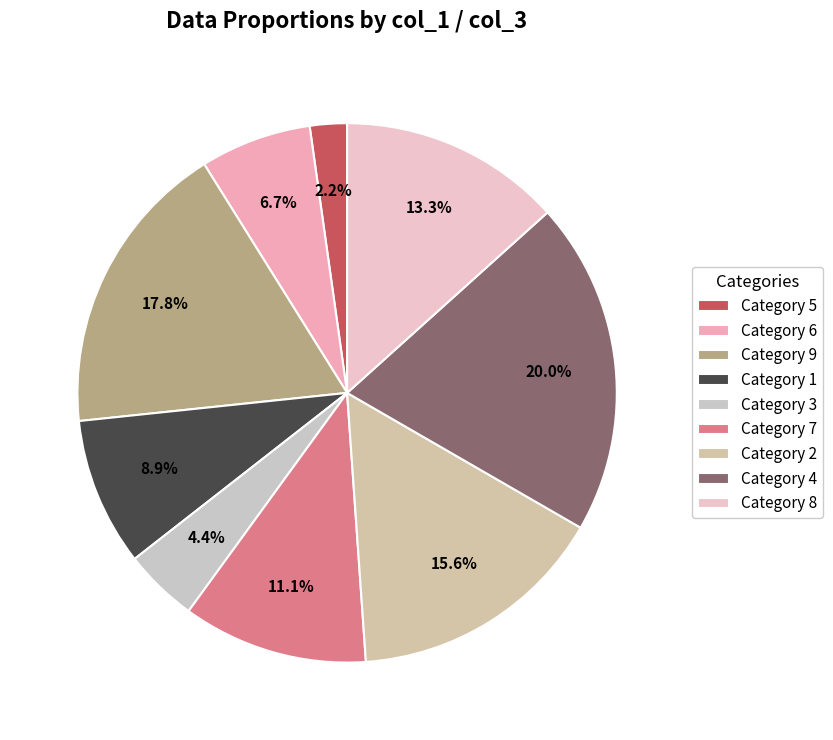

Is there a majority slice in this chart?

No